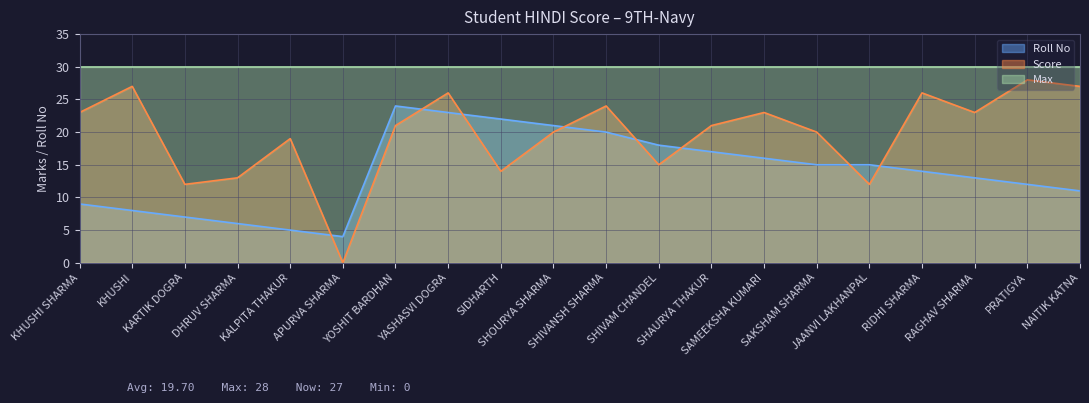

Does the chart display data point markers on the line(s)?

No